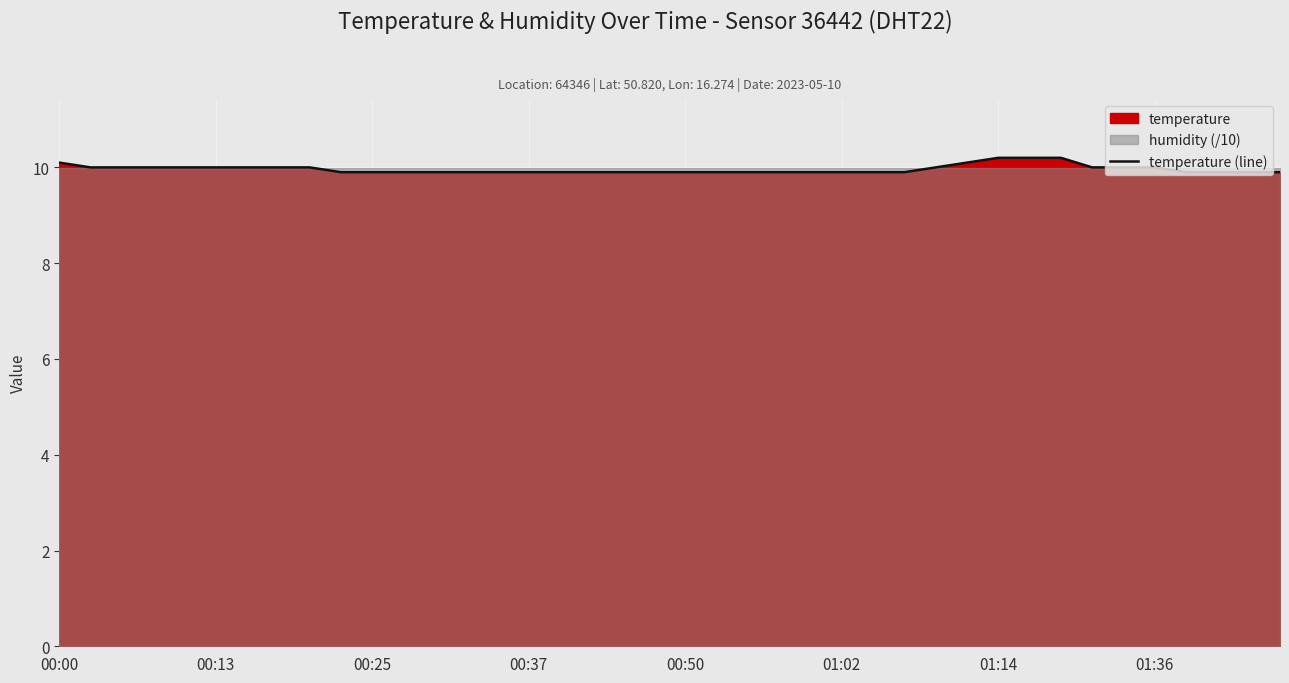

What is the minimum value shown in the chart?

9.9